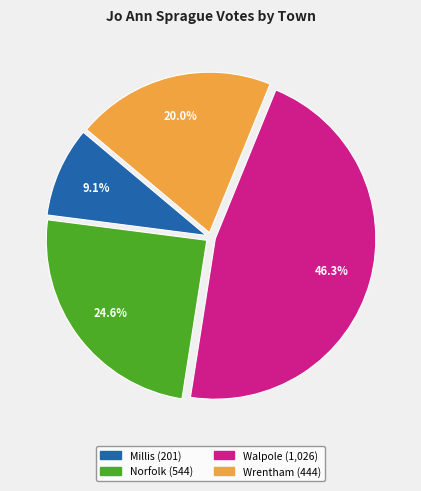

Between Walpole and Wrentham, which is larger?

Walpole